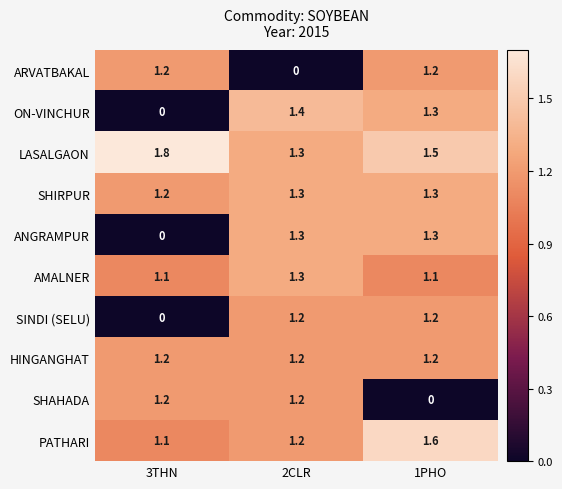

What is the sum of the SHAHADA values at 1PHO and 2CLR?

1.2